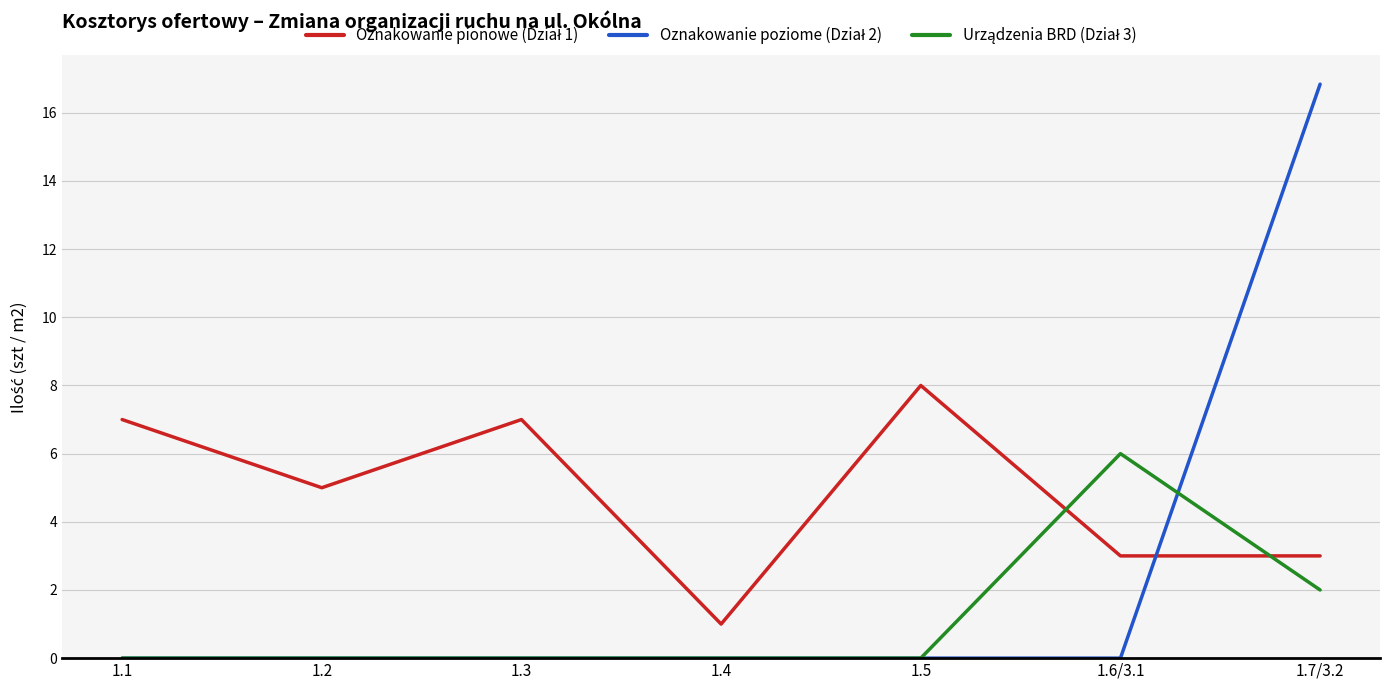

What is the spread (max minus min) of values at 1.6/3.1?

6.0